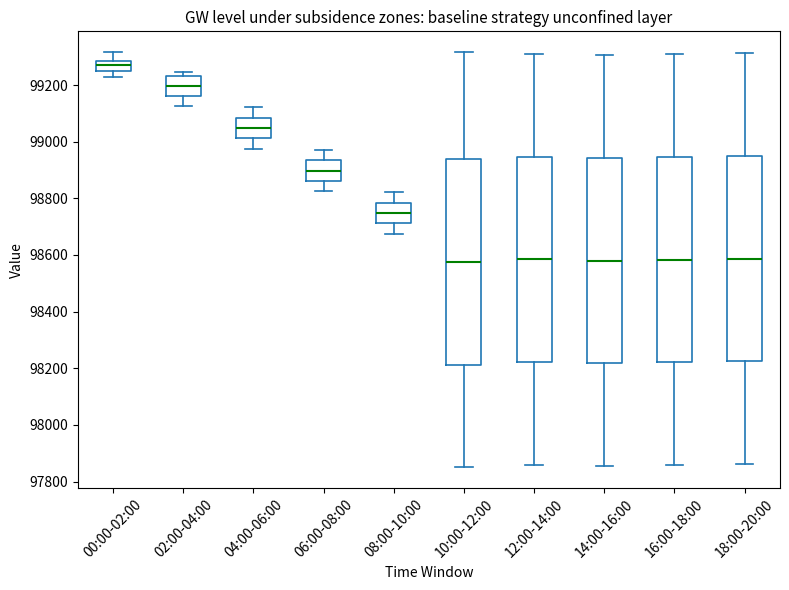

Reading left to right, transcribe this box plot: for each box, give where its median line is, the range the box spans, and where its two whiskers end, as read against the y-axis. The values are not printed on the chart, so give them approximately, as read against the axis.

00:00-02:00: median 99280 (inside the box), box 99260 to 99280, whiskers 99220 to 99320
02:00-04:00: median 99200, box 99160 to 99240, whiskers 99120 to 99240 (just above the box's upper edge)
04:00-06:00: median 99040, box 99020 to 99080, whiskers 98980 to 99120
06:00-08:00: median 98900, box 98860 to 98940, whiskers 98820 to 98980
08:00-10:00: median 98740, box 98720 to 98780, whiskers 98680 to 98820
10:00-12:00: median 98580, box 98220 to 98940, whiskers 97860 to 99320
12:00-14:00: median 98580, box 98220 to 98940, whiskers 97860 to 99320
14:00-16:00: median 98580, box 98220 to 98940, whiskers 97860 to 99300
16:00-18:00: median 98580, box 98220 to 98940, whiskers 97860 to 99300
18:00-20:00: median 98580, box 98220 to 98940, whiskers 97860 to 99320